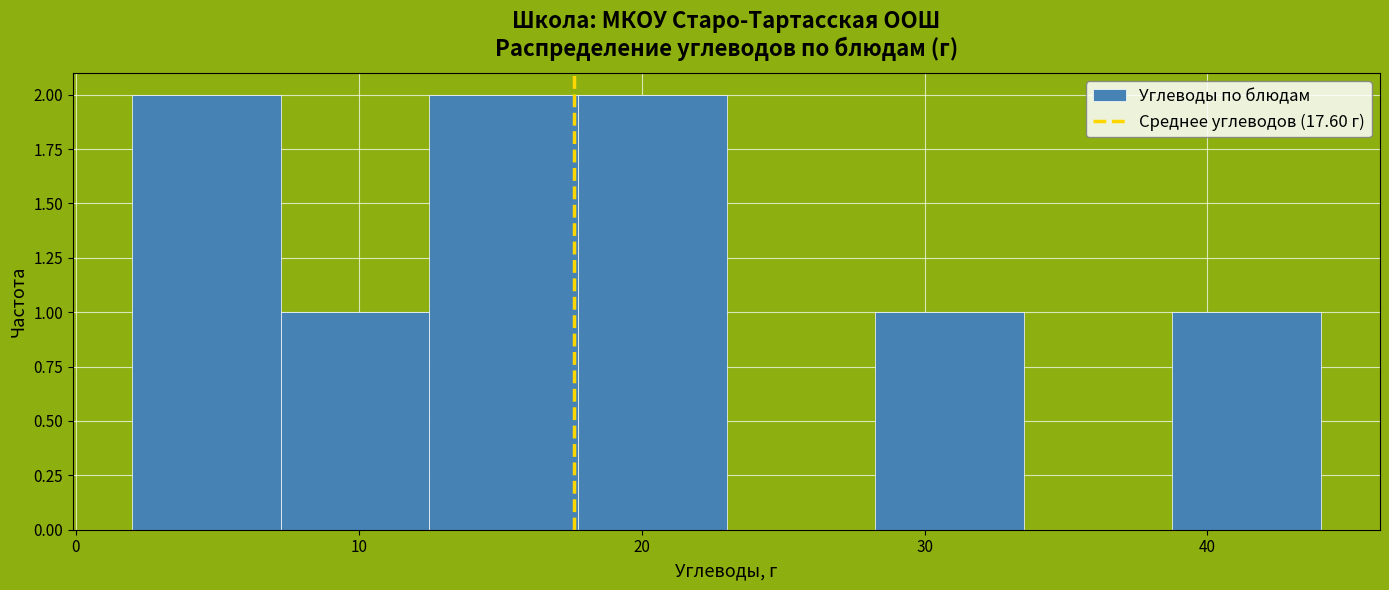

How tall is the bar that spans 39 to 44 on the x-axis? Neither the bar edges nor the heights are printed on the chart, so give them approximately, as read against the axes.

1